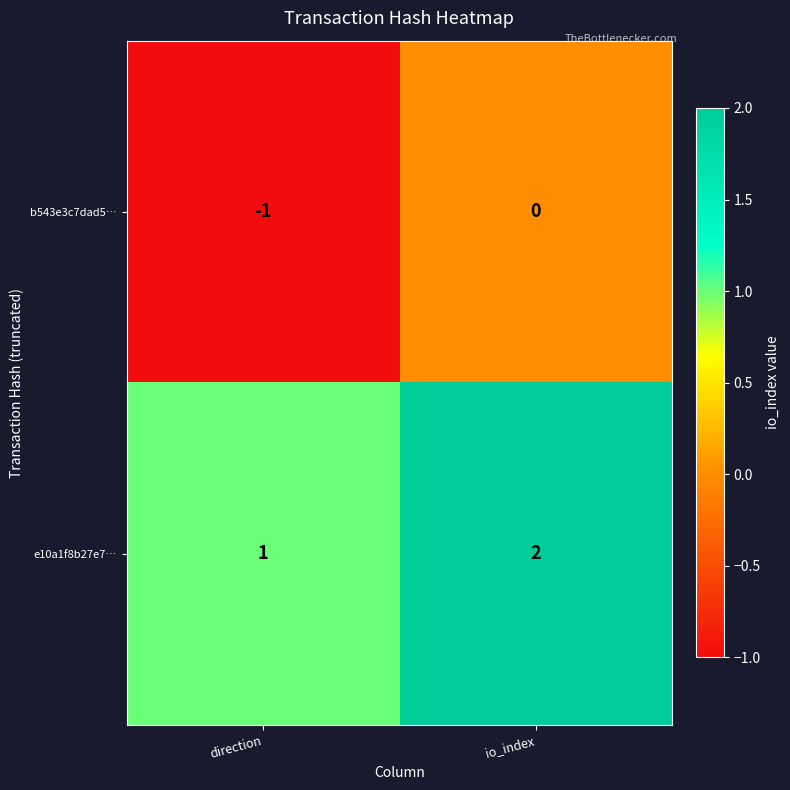

At which label is b543e3c7dad5… closest to 0?

io_index